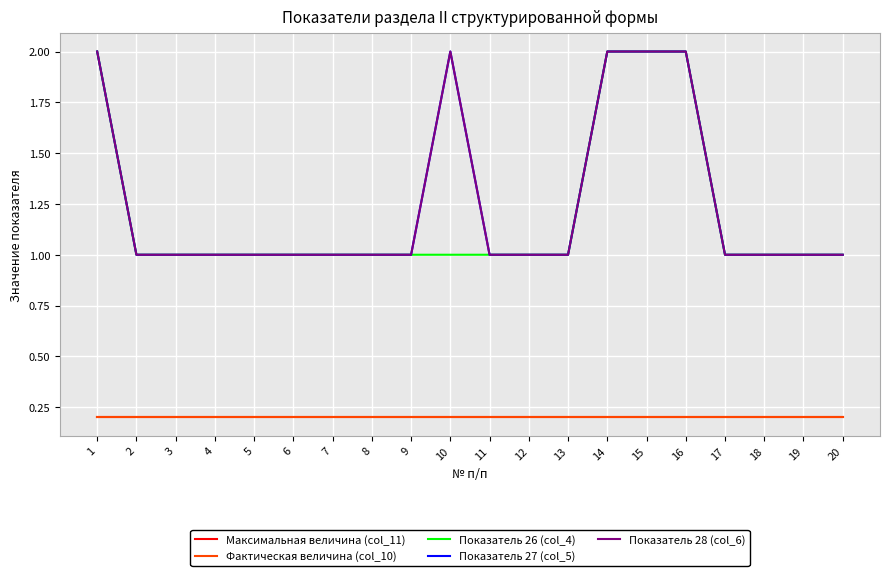

True or false: Показатель 27 (col_5) and Показатель 26 (col_4) intersect in this chart.

False